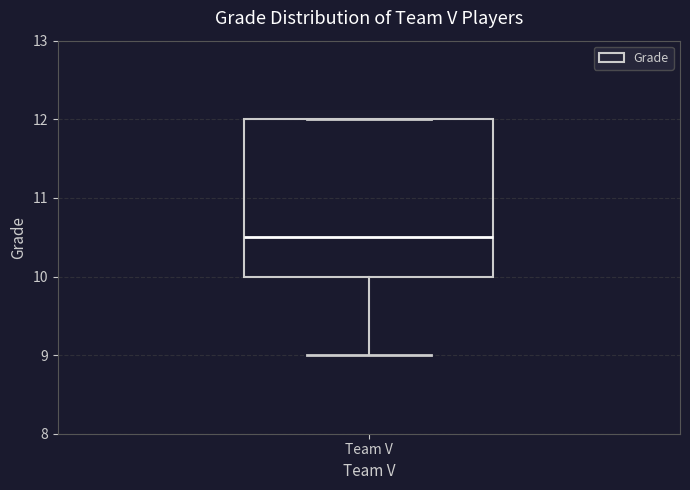

Where is the lower edge of the box for Team V on the y-axis? The values are not printed on the chart, so give them approximately, as read against the axis.

10.0